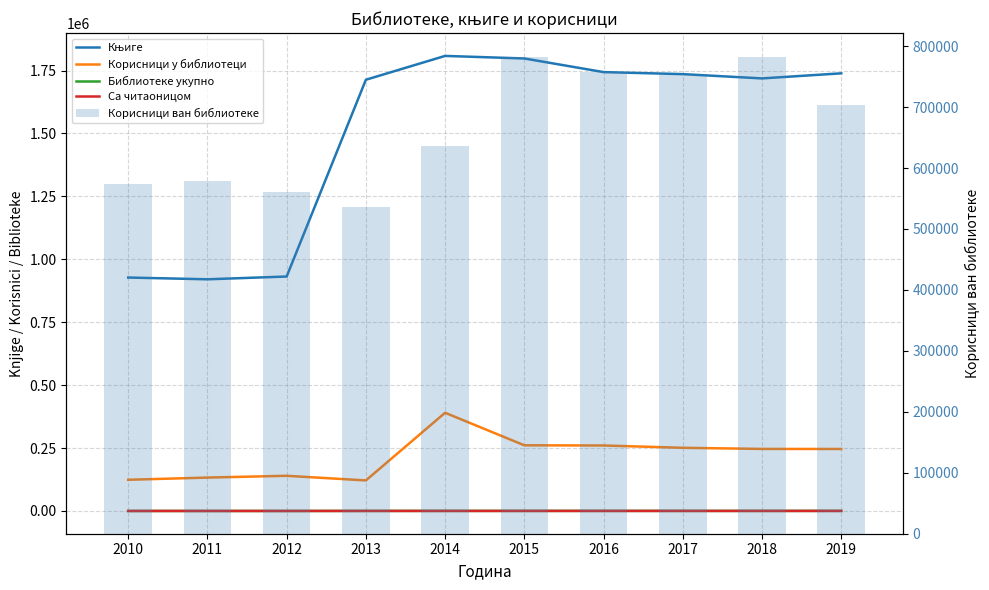

List the labels in order of Књиге value, largest first.

2014, 2015, 2016, 2019, 2017, 2018, 2013, 2012, 2010, 2011